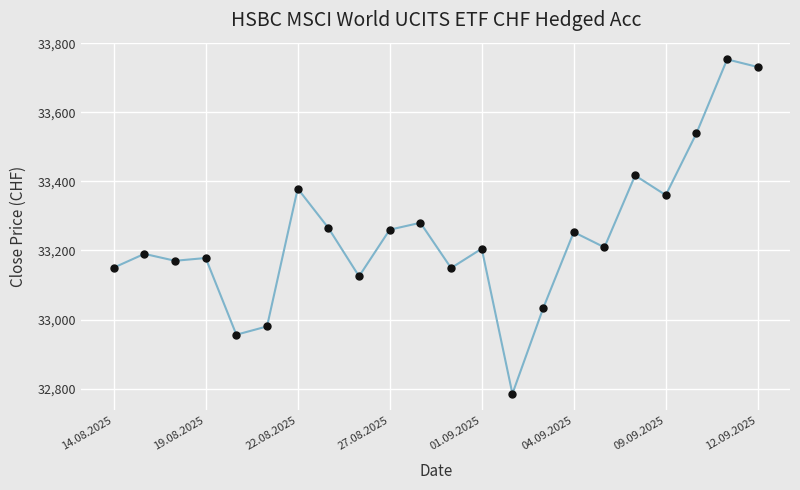

What is the minimum value shown in the chart?

32785